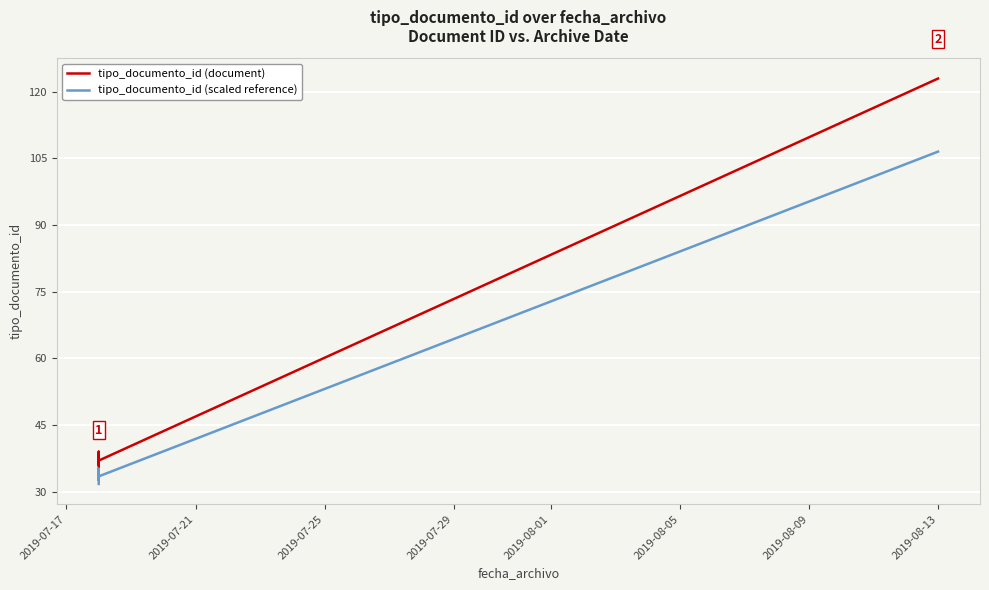

True or false: tipo_documento_id (scaled reference) has more than 1 points higher than both neighbors.

True